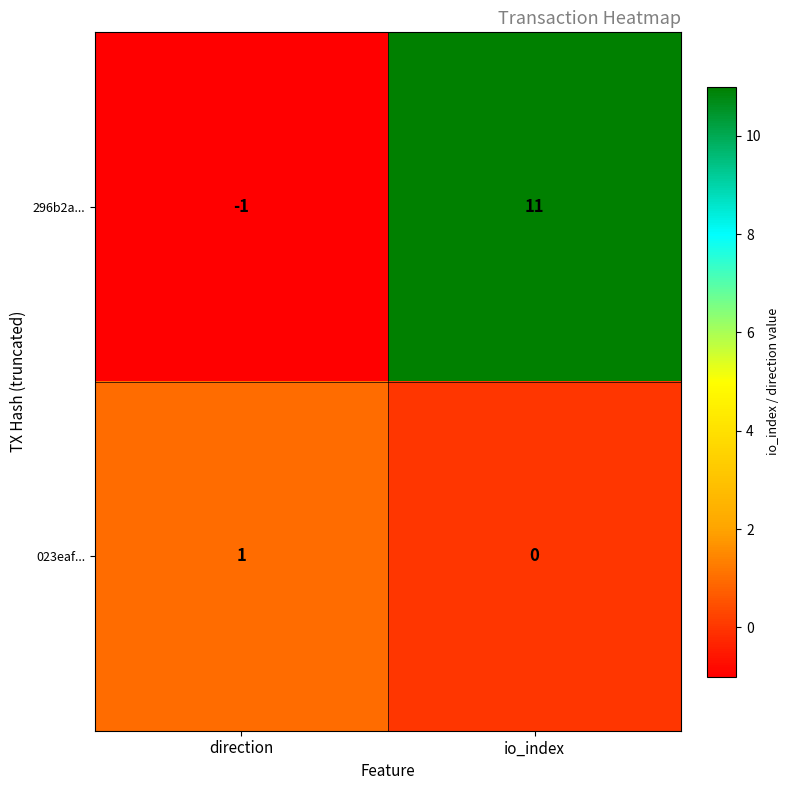

The value of 296b2a... at direction is 0. True or false?

False